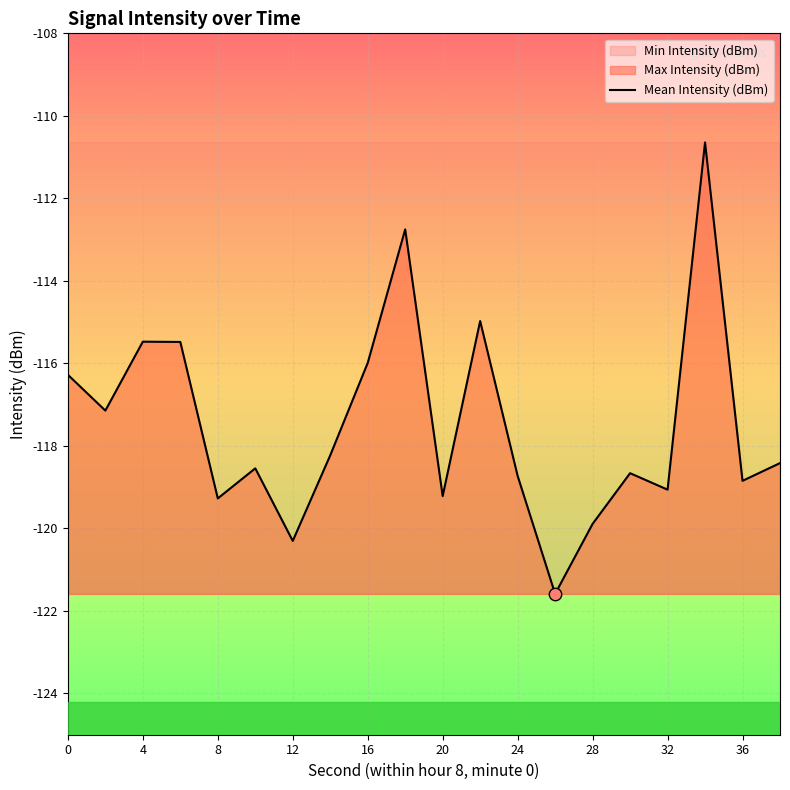

What is the highest value of the Mean Intensity (dBm) series?

-110.6